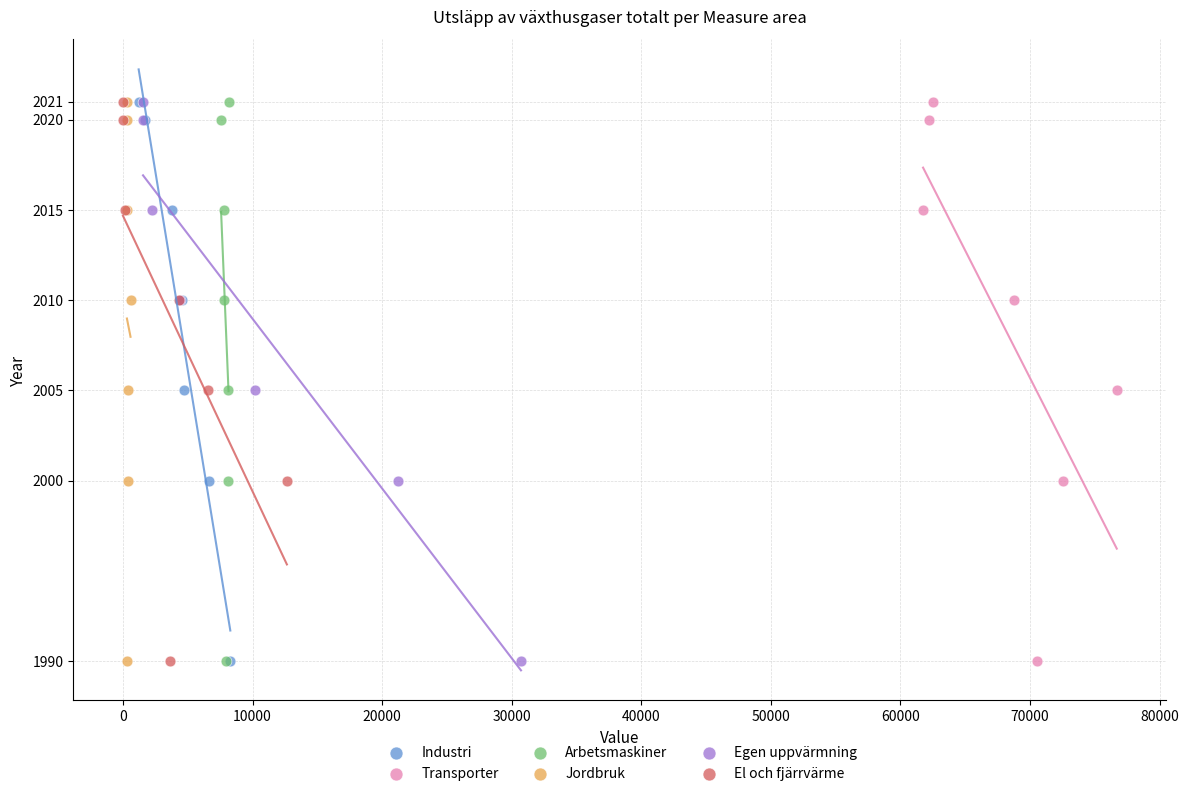

What are all the series names shown in the legend?

Industri, Transporter, Arbetsmaskiner, Jordbruk, Egen uppvärmning, El och fjärrvärme